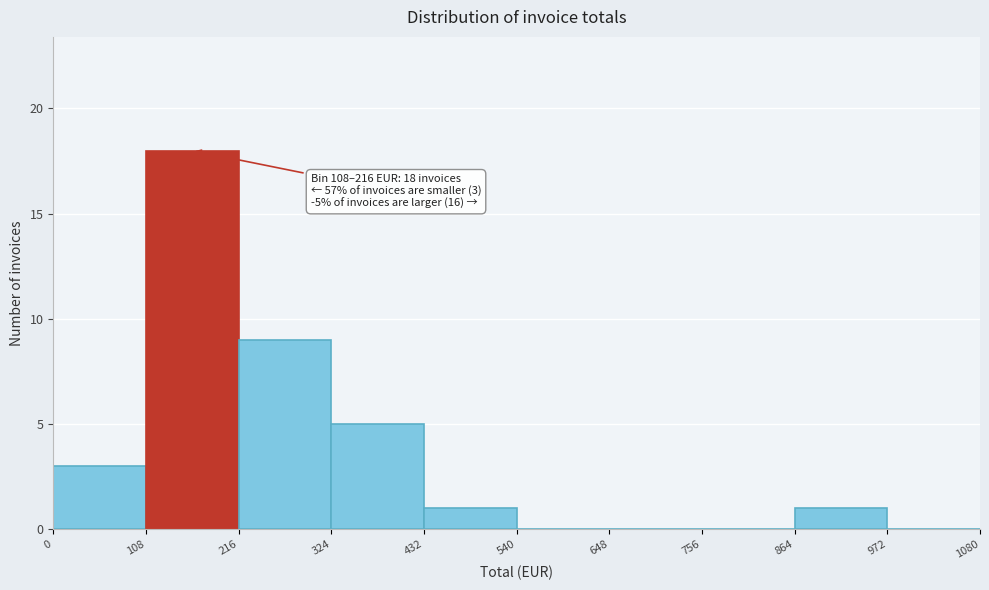

Which range on the x-axis has the tallest bar?

108 to 216